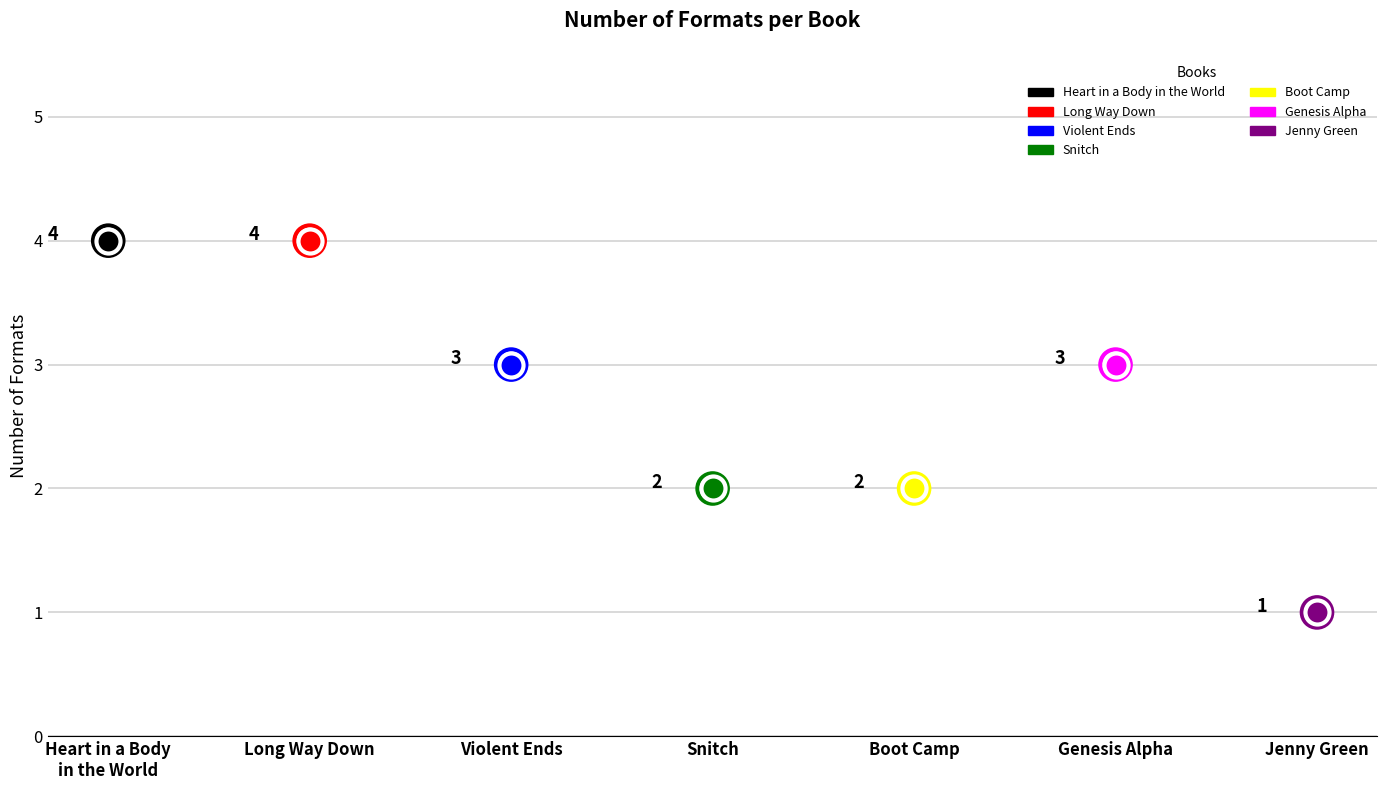

Between Snitch and Heart in a Body in the World, which is larger?

Heart in a Body in the World